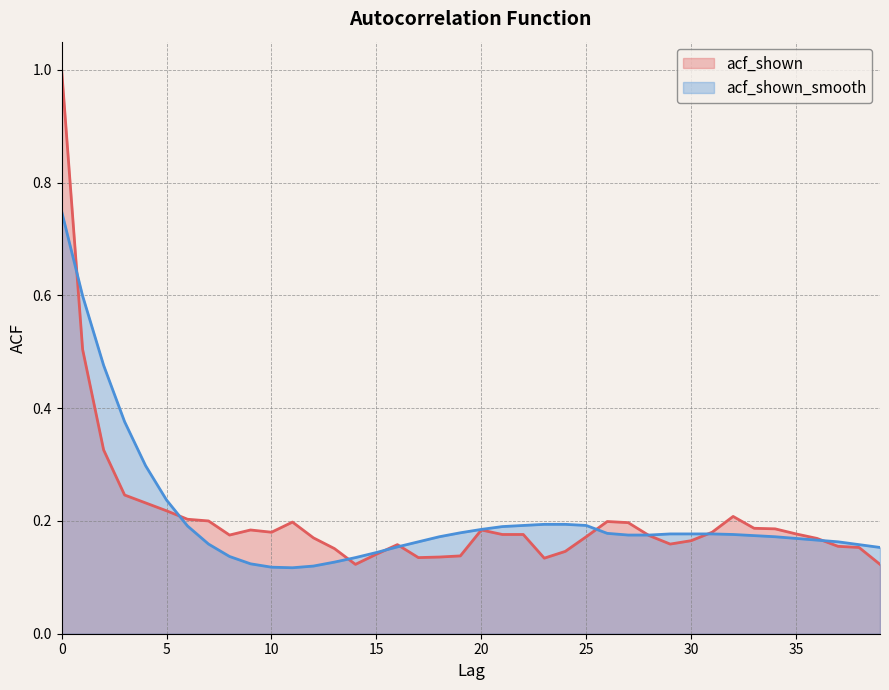

Between 30 and 29, which is larger?

30